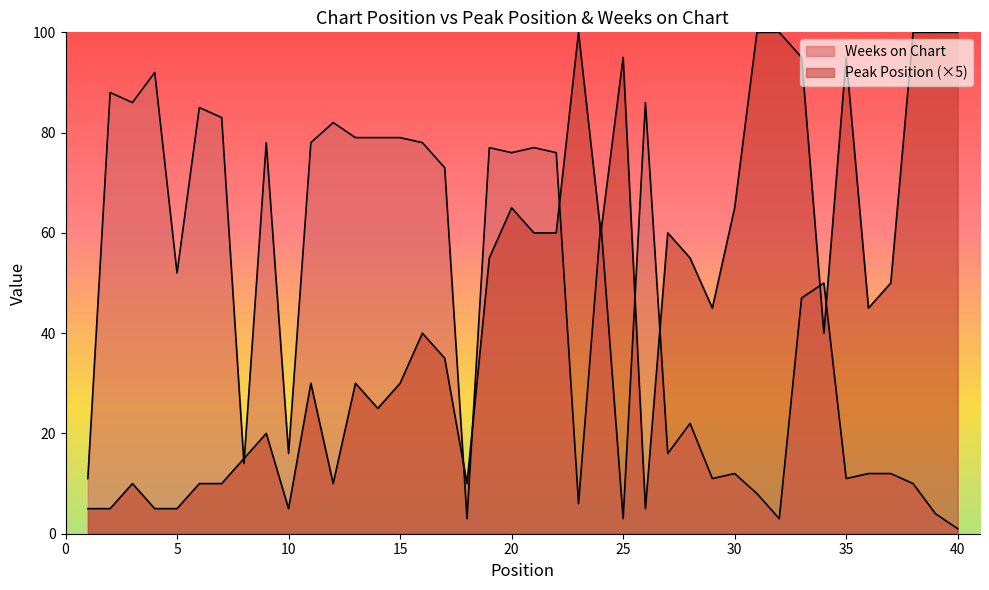

True or false: there are more than 0 points higher than both neighbors.

True